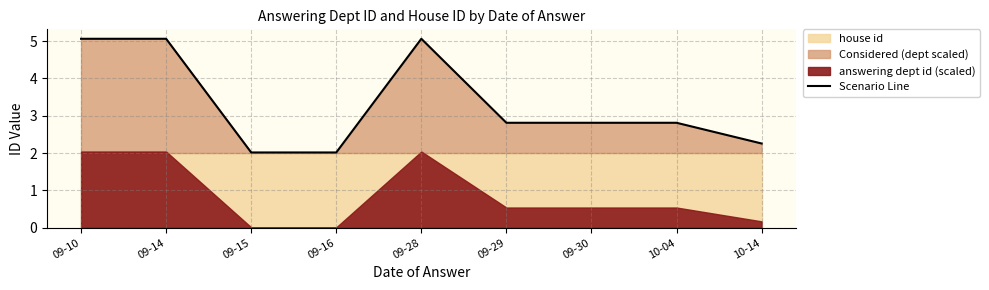

The value at 09-10 is 5.1. True or false?

True